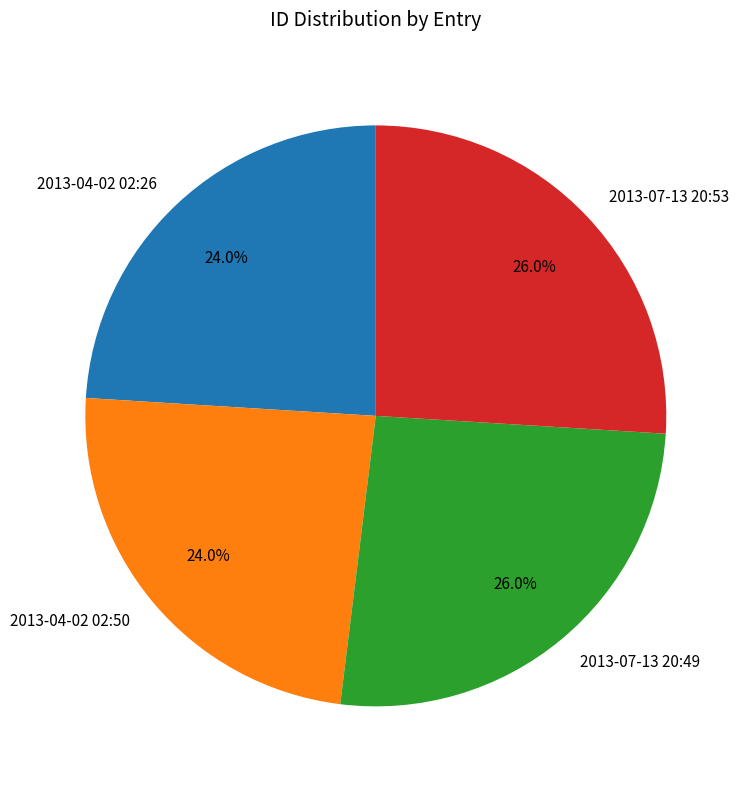

Does any single category account for the majority?

No